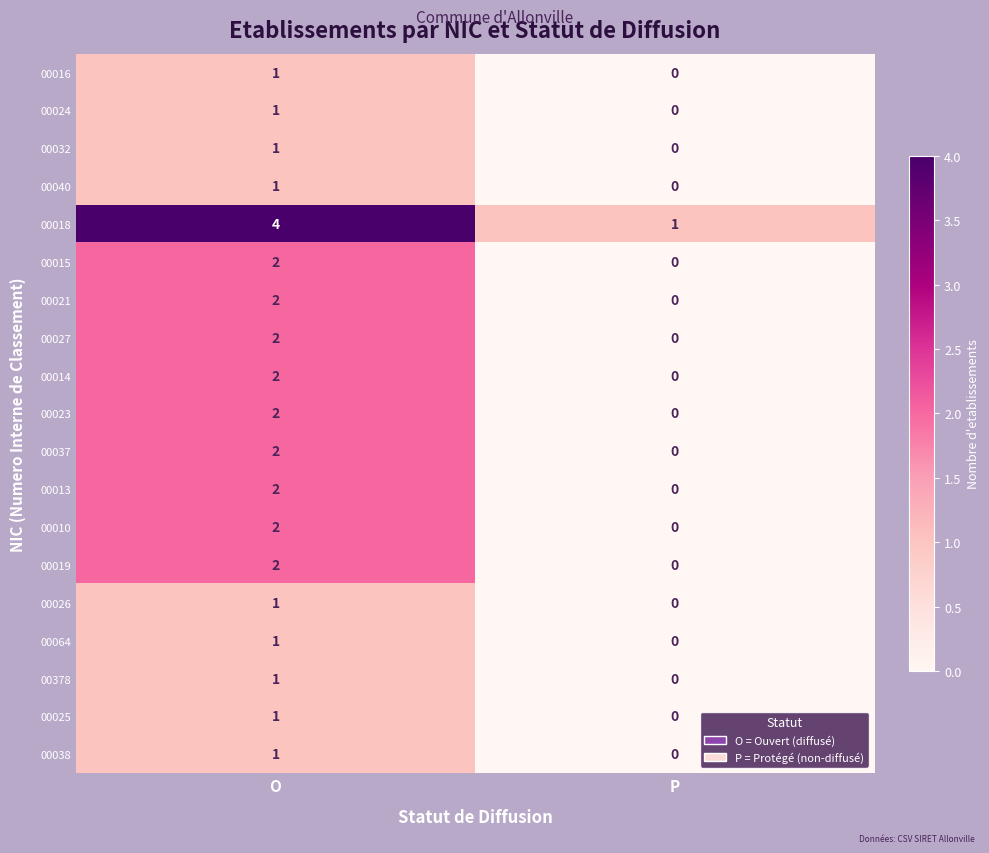

True or false: 00010 has a value of 0 at P.

True